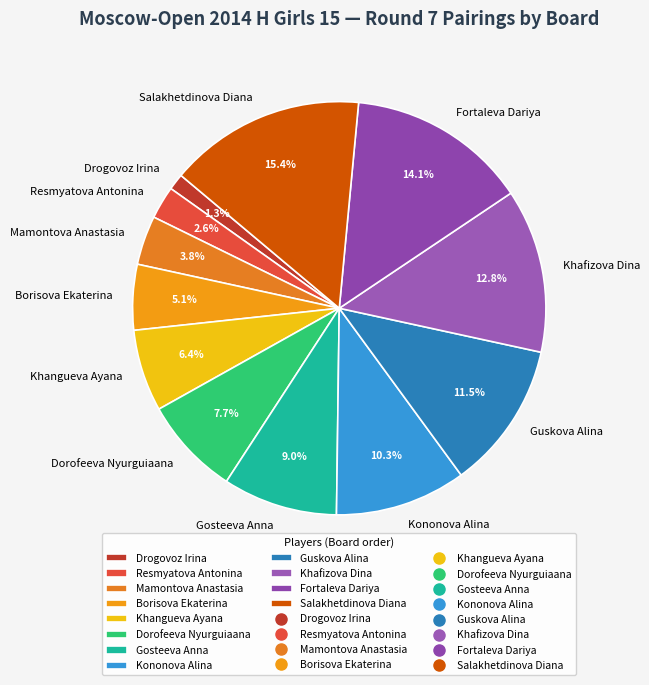

Between Resmyatova Antonina and Mamontova Anastasia, which is larger?

Mamontova Anastasia